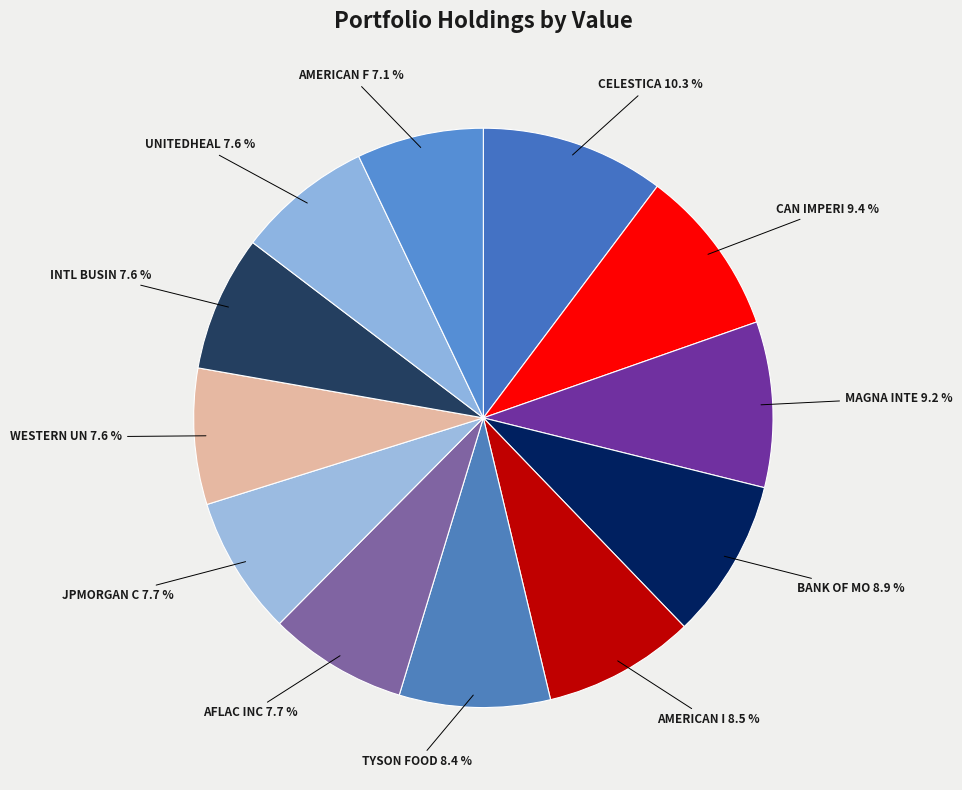

Do MAGNA INTE and INTL BUSIN together represent more than half of the pie?

No